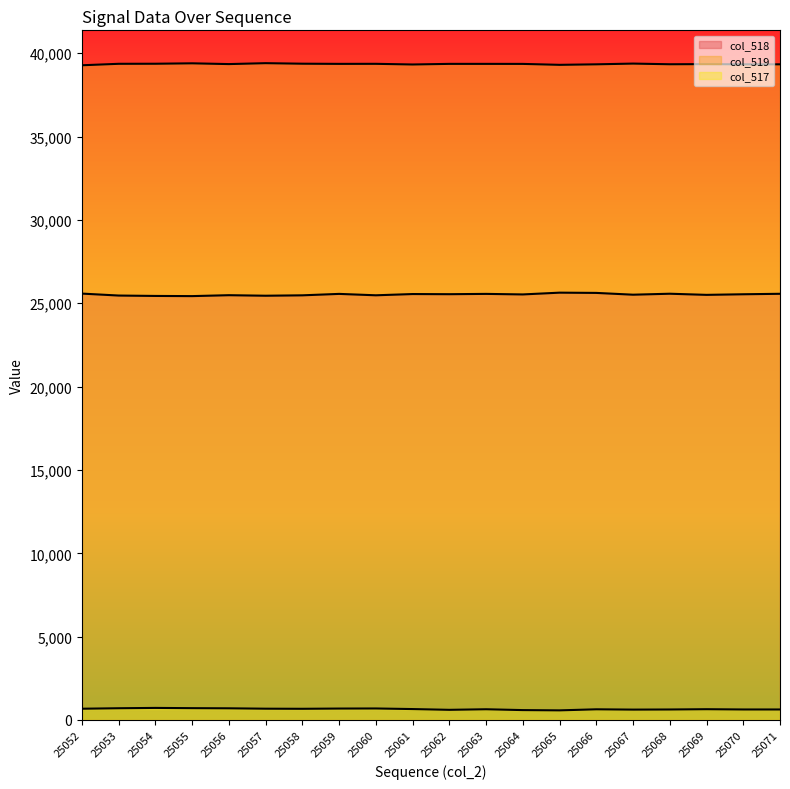

Does the chart display data point markers on the line(s)?

No